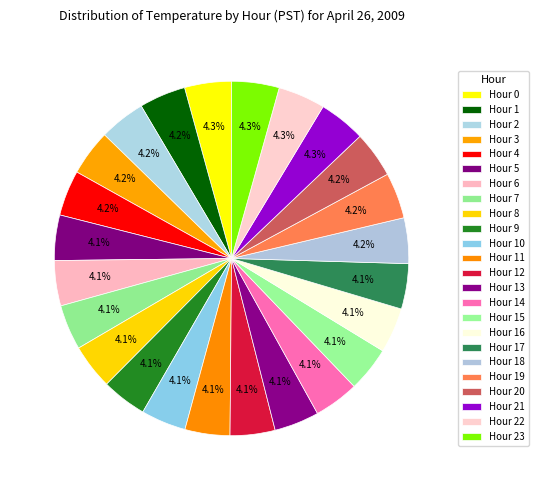

The Hour 3 slice represents 13% of the pie. True or false?

False